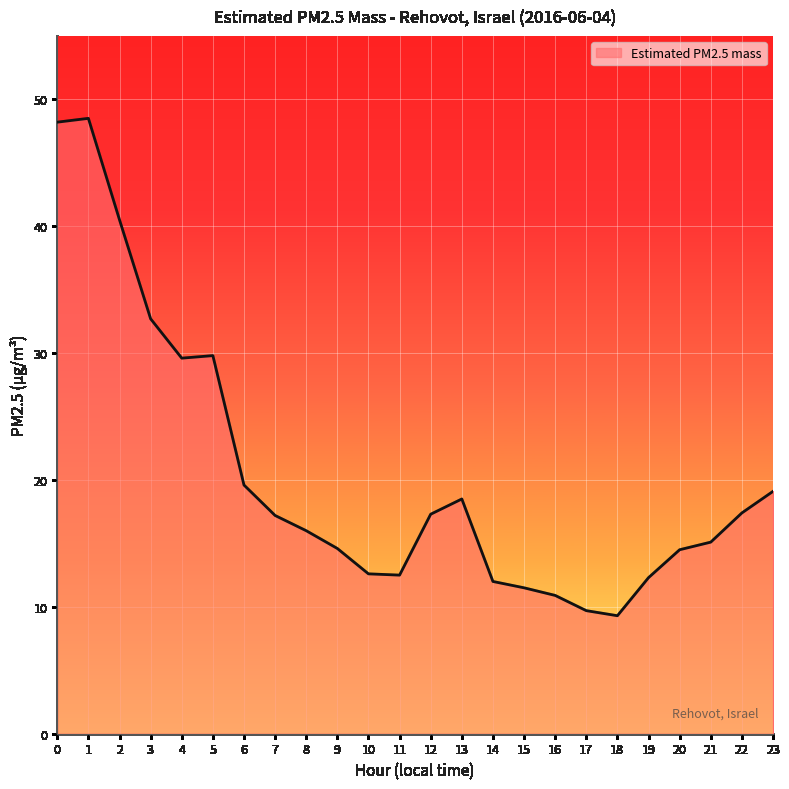

What is the difference between the maximum and minimum values?

39.2